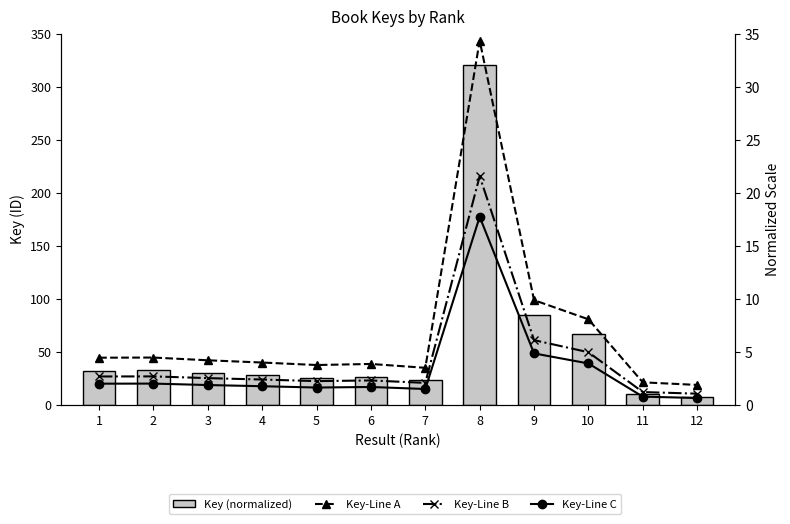

Reading left to right, what are all the values shown in this chart?

Key (normalized): 1=32.0	2=32.2	3=29.7	4=27.6	5=25.4	6=26.3	7=22.8	8=320.0	9=84.3	10=66.9	11=9.7	12=7.3
Key-Line A: 1=4.4	2=4.4	3=4.2	4=4.0	5=3.7	6=3.8	7=3.5	8=34.3	9=9.9	10=8.0	11=2.1	12=1.9
Key-Line B: 1=2.6	2=2.7	3=2.5	4=2.4	5=2.2	6=2.3	7=2.0	8=21.5	9=6.1	10=4.9	11=1.2	12=1.0
Key-Line C: 1=2.0	2=2.0	3=1.8	4=1.7	5=1.6	6=1.7	7=1.5	8=17.7	9=4.8	10=3.9	11=0.7	12=0.6